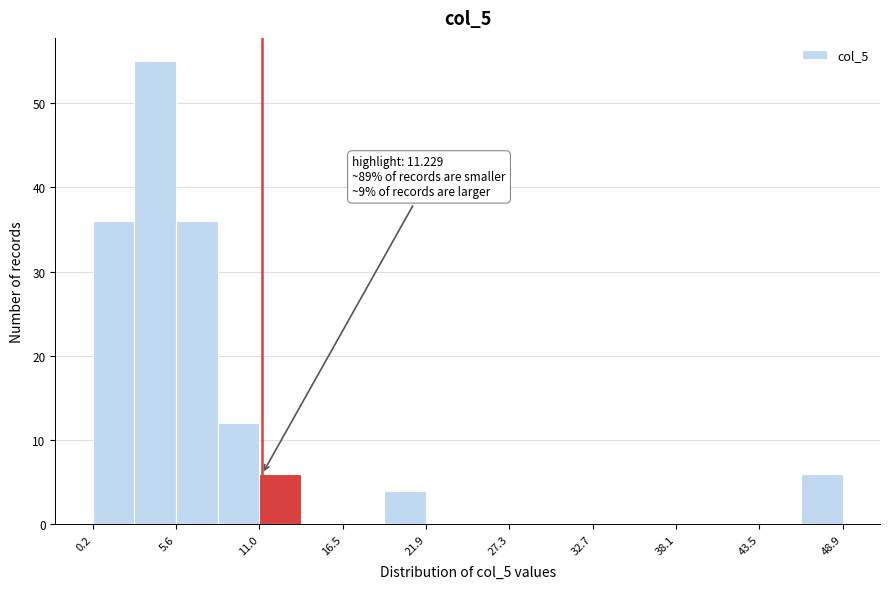

Around what value on the x-axis is the tallest bar? Give the approximate position of its centre, as read against the axis.

4